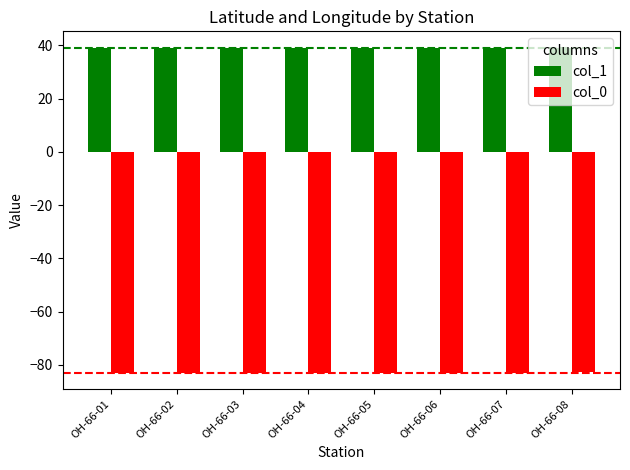

What is the difference between the highest and lowest values at OH-66-08?

121.8